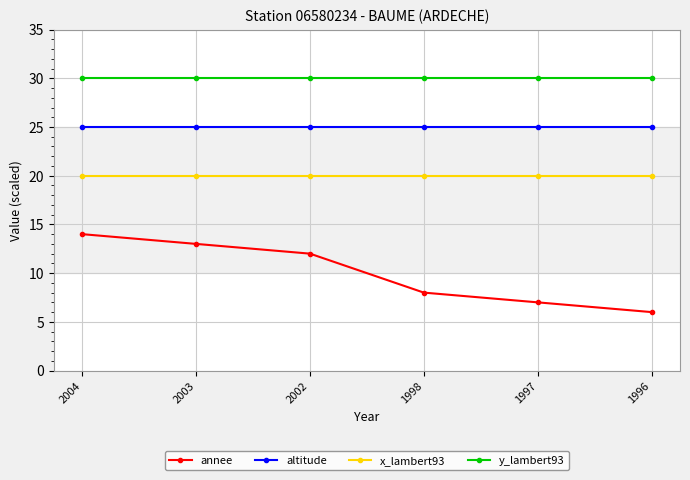

True or false: altitude has more than 2 interior local peaks.

False